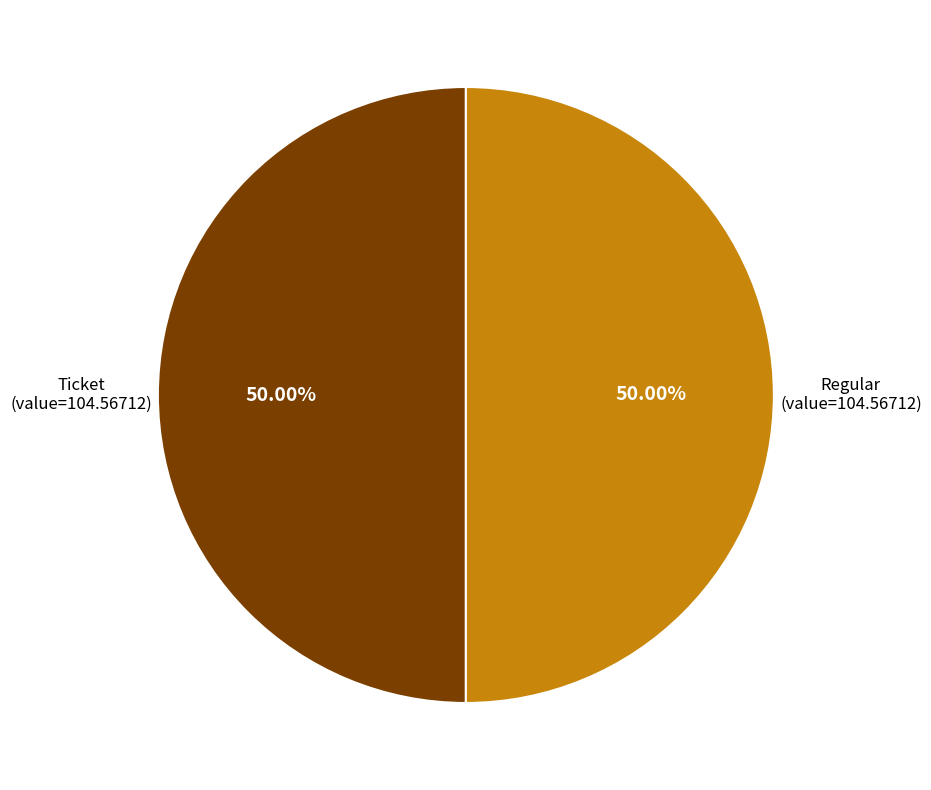

To the nearest percent, what is the average slice percentage?

50%